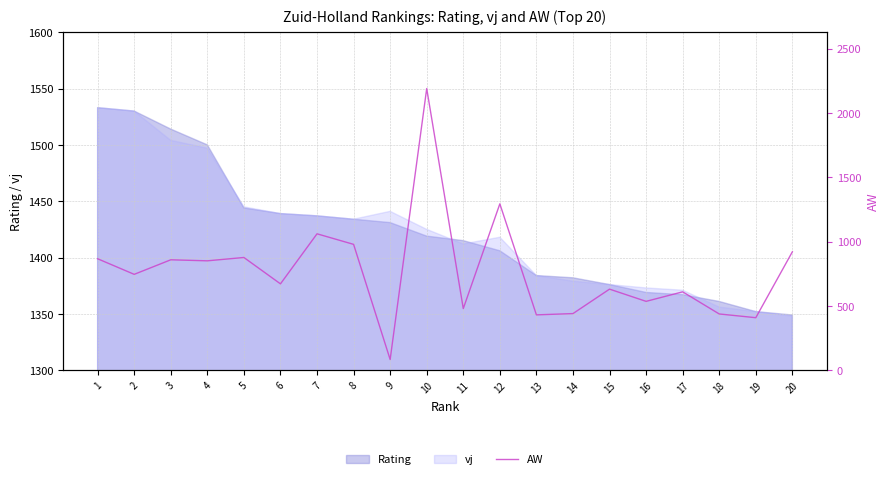

Between 12 and 17, which is larger?

12